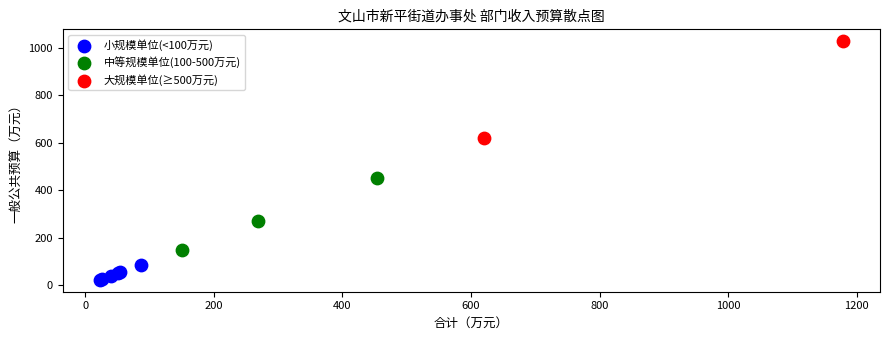

Which series has the widest spread of Y values?

大规模单位(≥500万元)